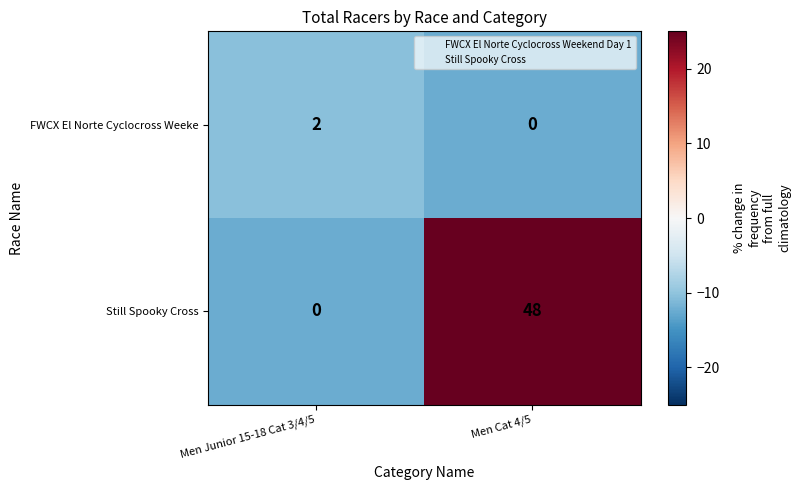

Which label corresponds to the largest value in the chart?

Men Cat 4/5